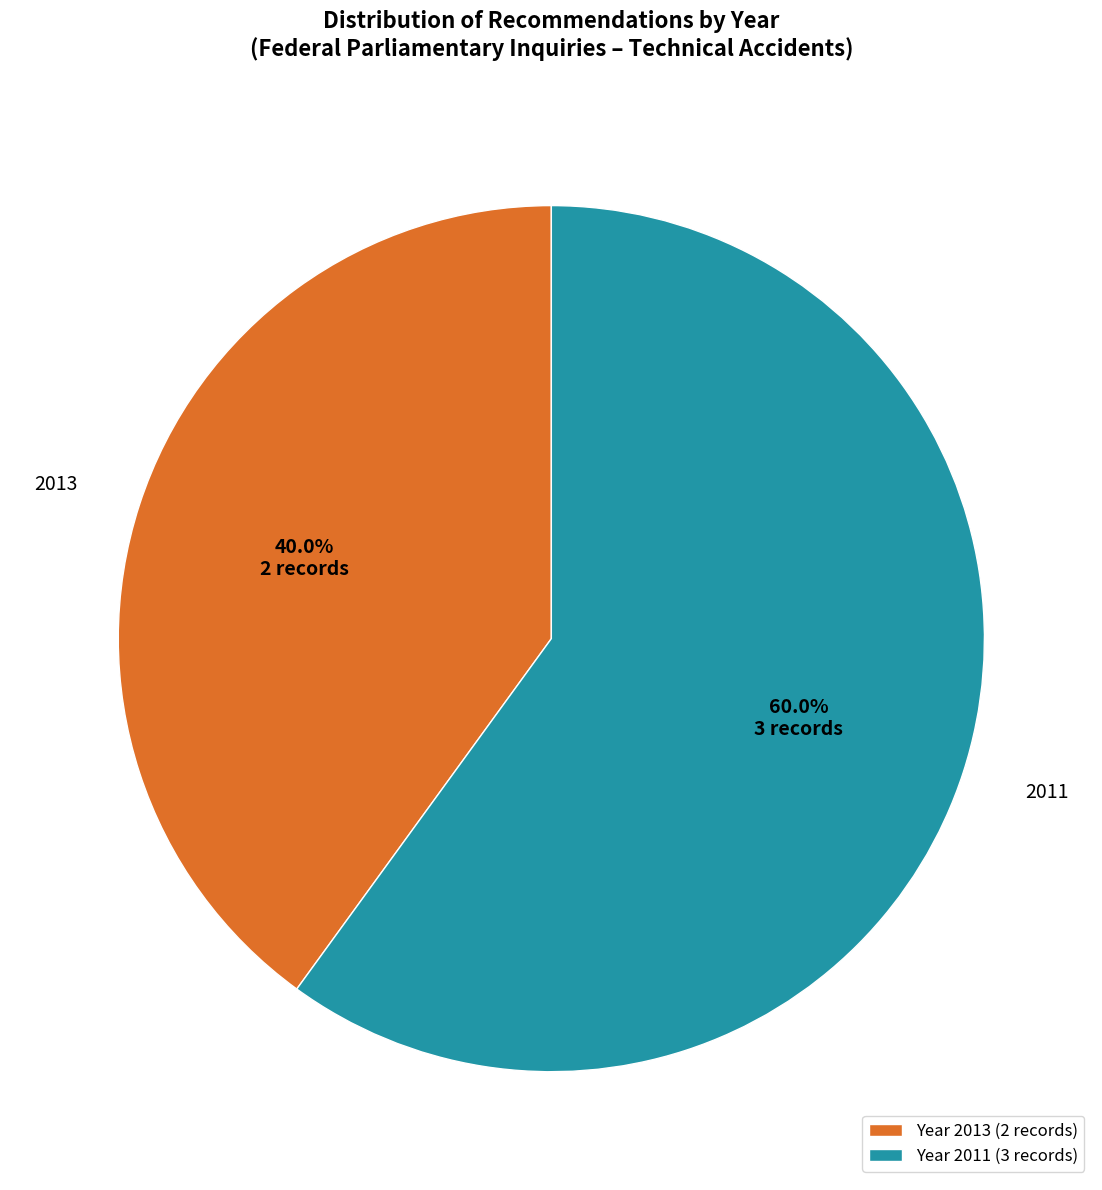

Is there any slice that represents more than half of the pie?

Yes